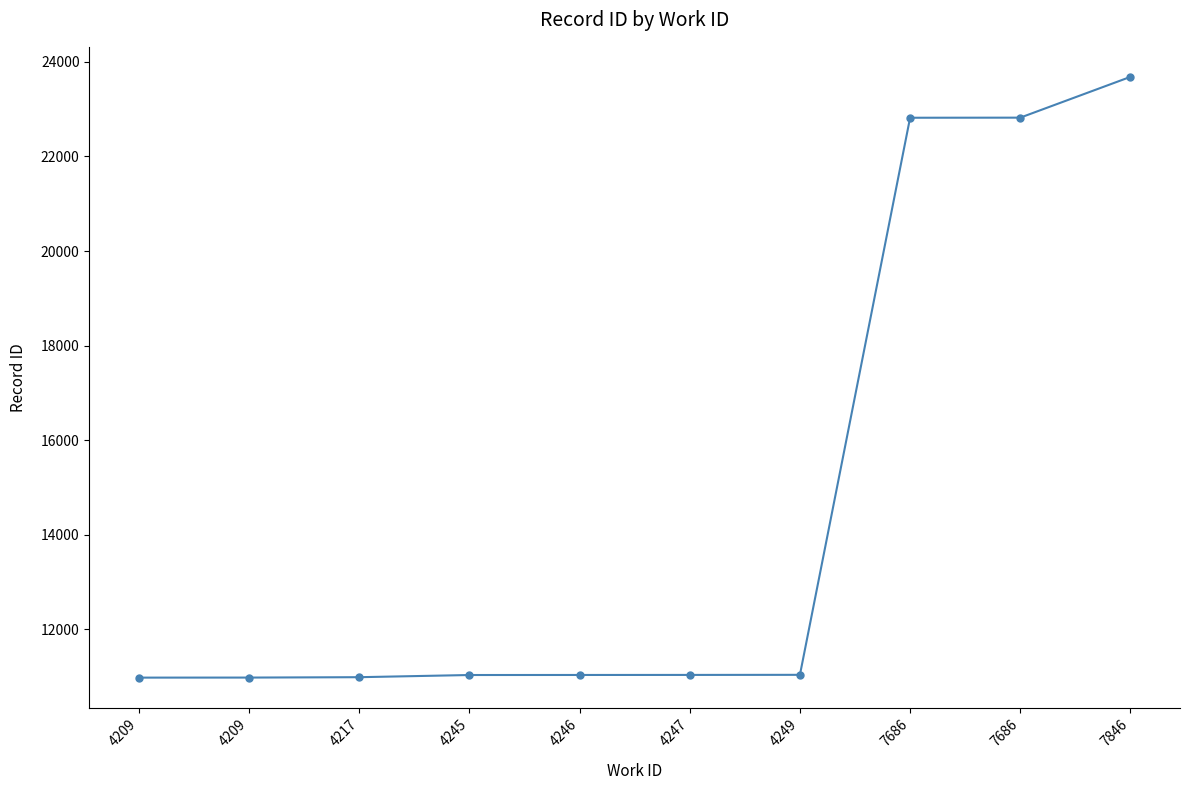

What is the approximate value at 4247?

11039